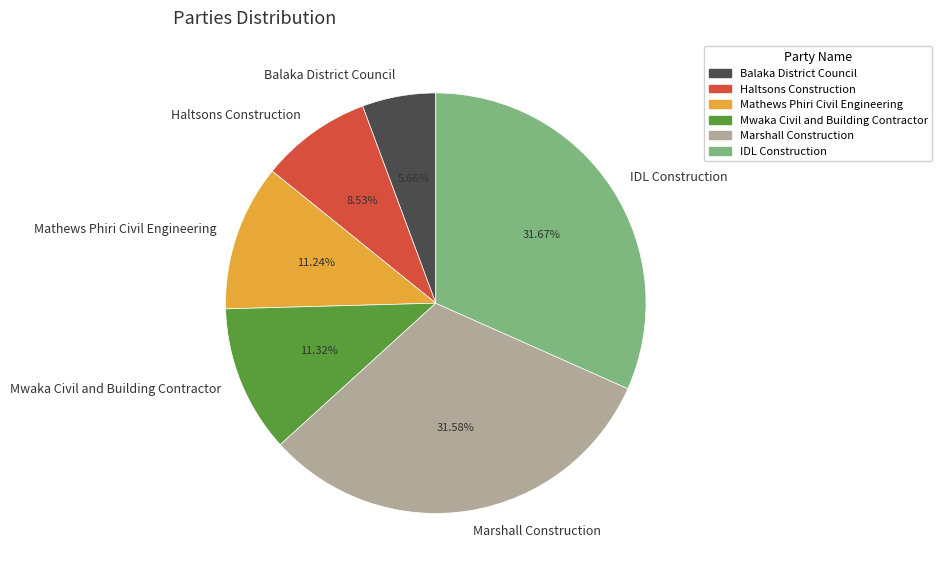

Count the number of slices in the pie.

6